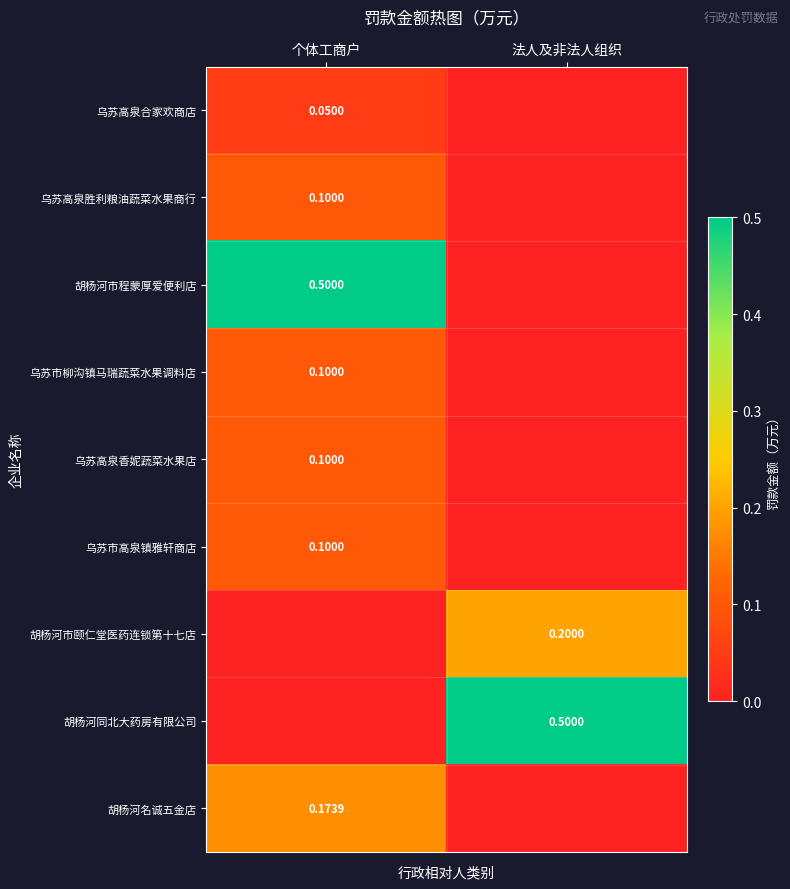

Is the value of 乌苏高泉合家欢商店 at 个体工商户 greater than the value of 胡杨河同北大药房有限公司 at 法人及非法人组织?

No